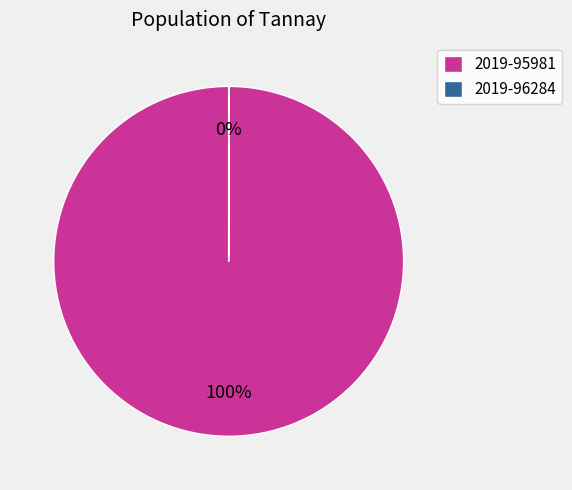

To the nearest percent, what is the difference between the largest and smallest slice percentages?

100%